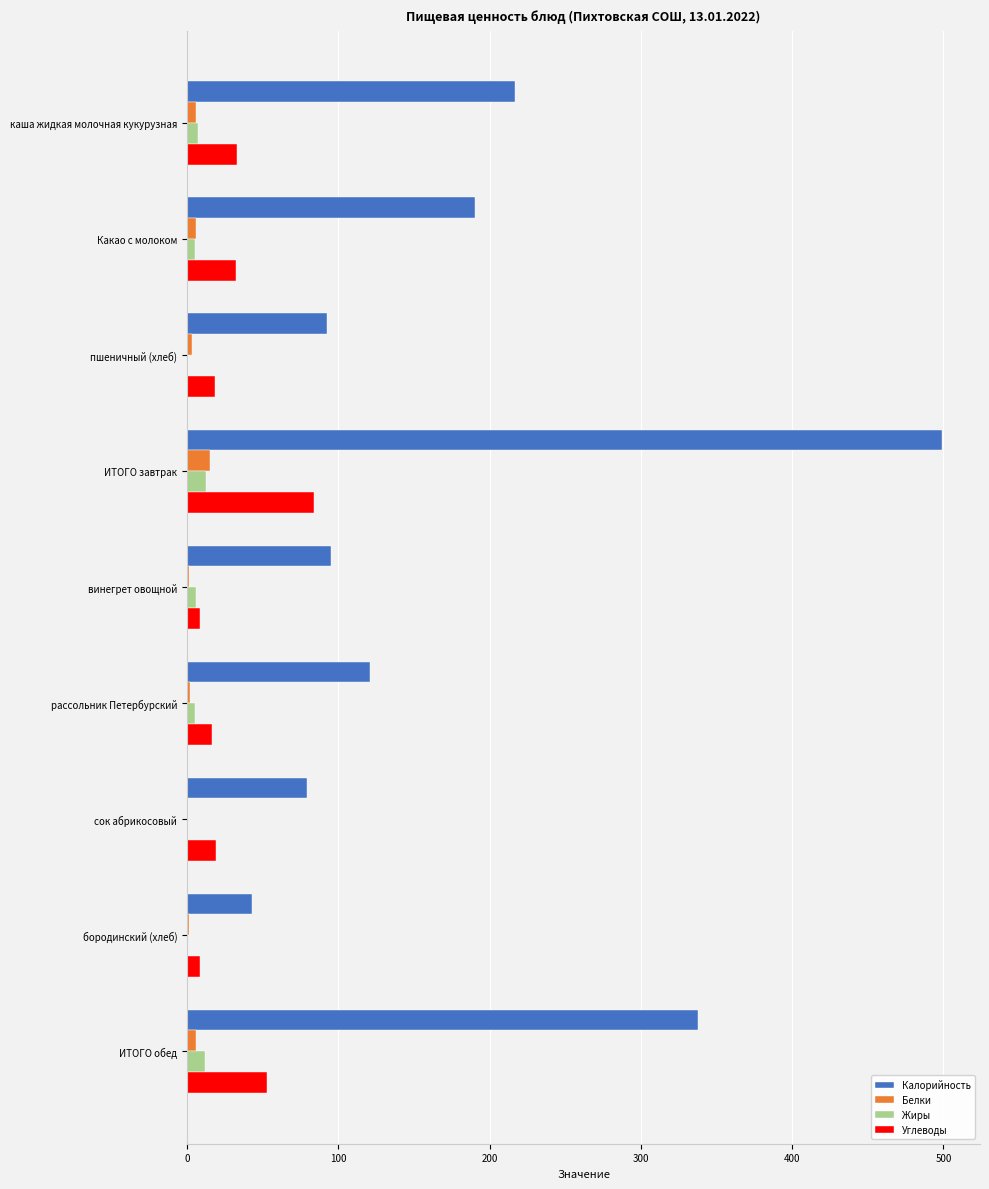

At which category is the sum across all series the highest?

ИТОГО завтрак